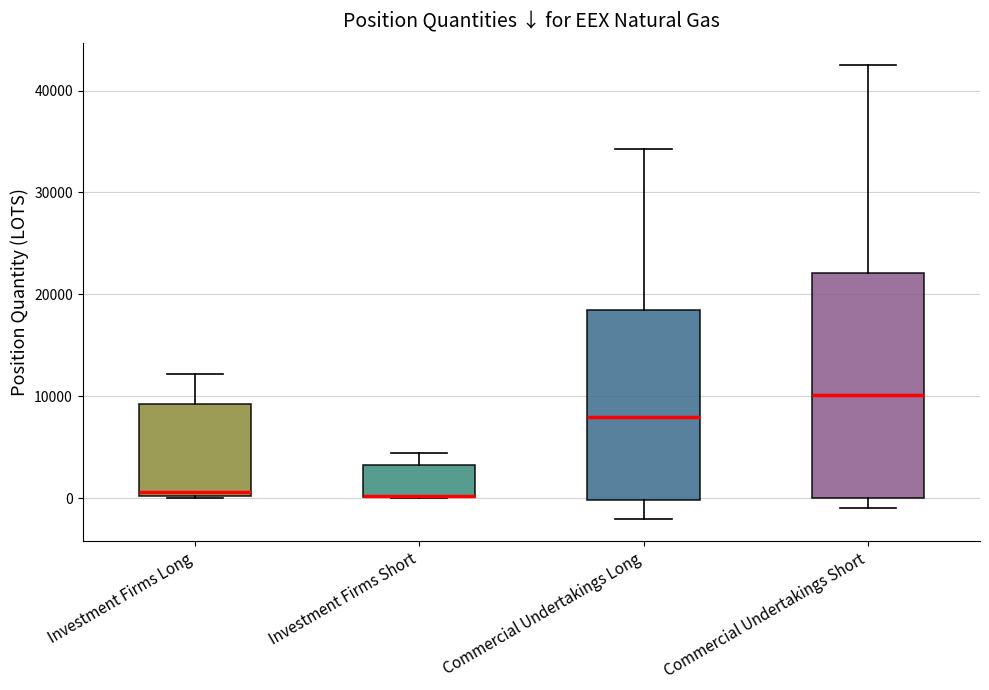

Reading left to right, read every box against the y-axis: the position of its median line, the range the box covers, and the ends of its whiskers. The values are not printed on the chart, so give them approximately, as read against the axis.

Investment Firms Long: median 1000, box 0 to 9000, whiskers 0 to 12000
Investment Firms Short: median 0 (drawn on the box's lower edge), box 0 to 3000, whiskers 0 to 4000
Commercial Undertakings Long: median 8000, box 0 to 18000, whiskers -2000 to 34000
Commercial Undertakings Short: median 10000, box 0 to 22000, whiskers -1000 to 42000